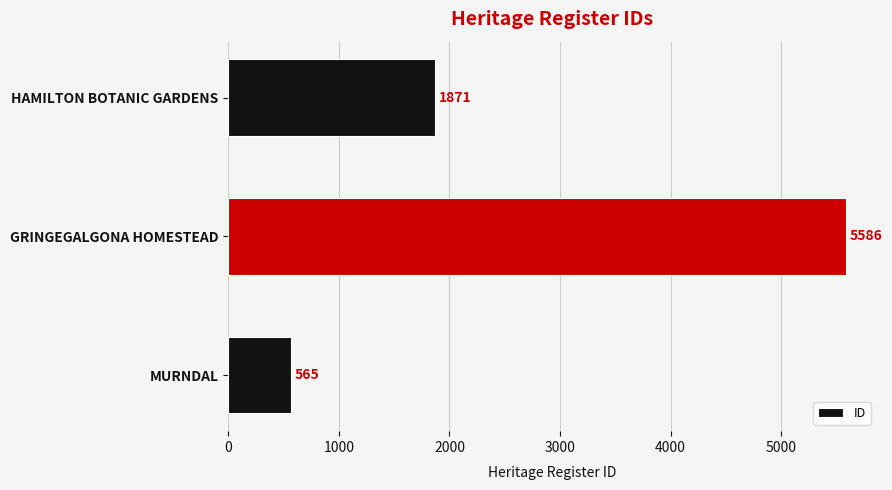

The value at HAMILTON BOTANIC GARDENS is 1871. True or false?

True